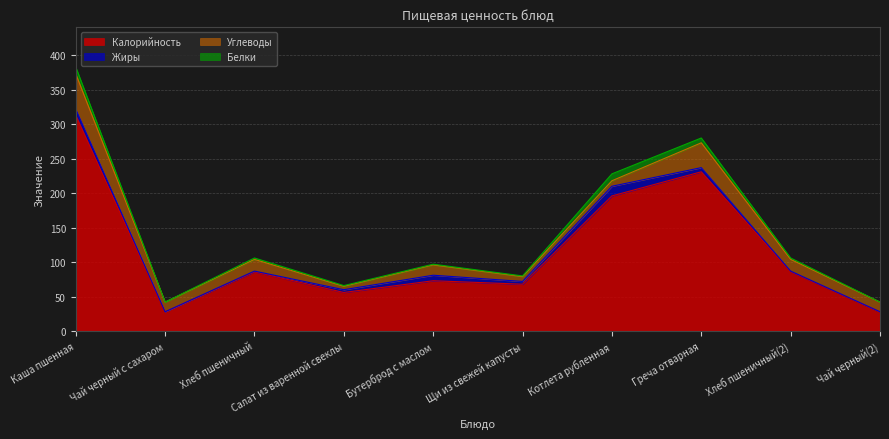

Reading right to left, transcribe all the data shown in this chart.

Калорийность: 28	86	231	196	68	73	56	86	28	313
Белки: 0	2	7	10	1	1	1	2	0	10
Жиры: 0	1	6	14	4	8	4	1	0	9
Углеводы: 14	17	36	8	7	15	5	17	14	51